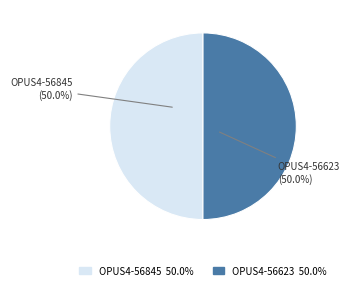

How many segments does this pie chart have?

2